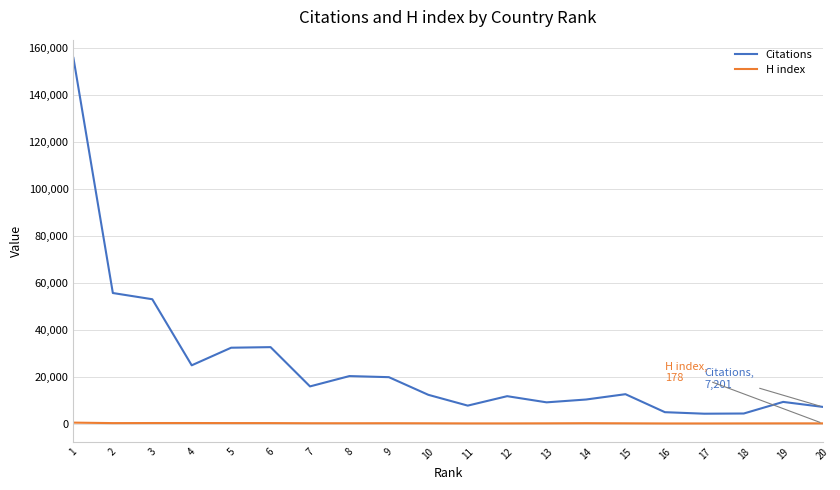

Which series has the widest spread of values?

Citations